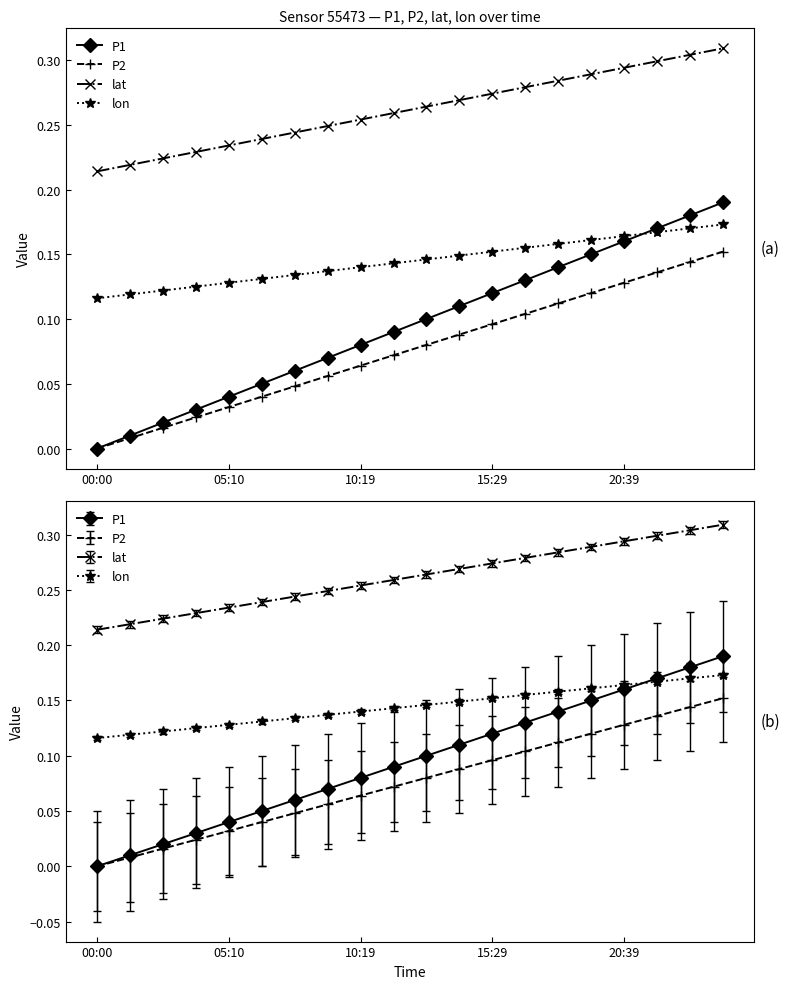

What is the average value of the P1 series?

0.1